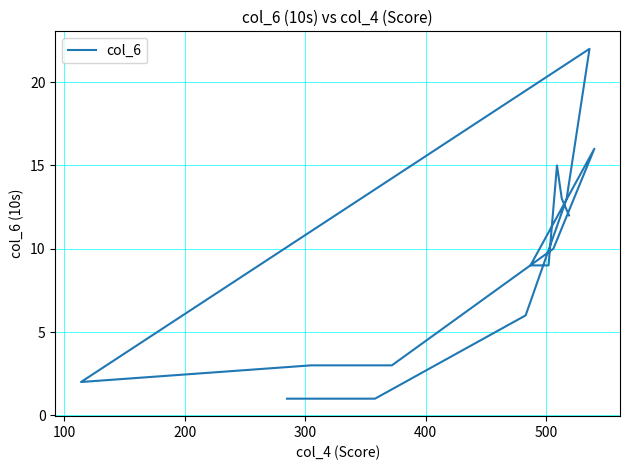

How many lines are shown in the chart?

1